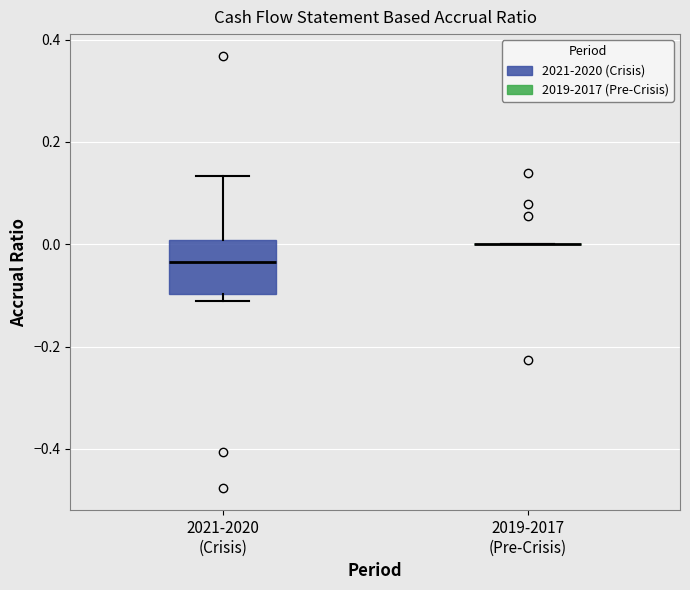

Which box is the tallest, from its lower edge to its upper edge?

2021-2020 (Crisis)